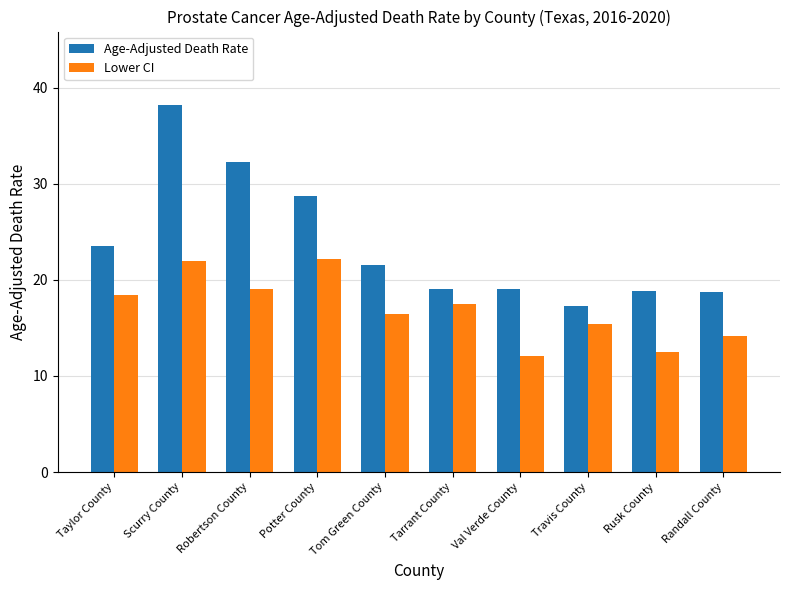

What are all the series names shown in the legend?

Age-Adjusted Death Rate, Lower CI